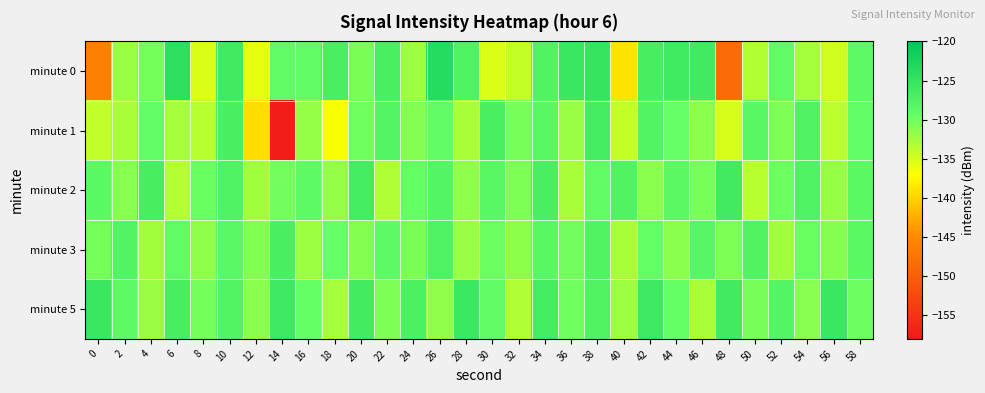

Reading right to left, extract all data points from this chart.

minute 0: 58=-128.8	56=-134.8	54=-132.7	52=-129.0	50=-133.3	48=-148.4	46=-126.2	44=-126.0	42=-126.7	40=-138.9	38=-125.1	36=-125.6	34=-127.6	32=-134.2	30=-135.3	28=-127.3	26=-123.7	24=-132.3	22=-126.9	20=-130.6	18=-126.9	16=-129.0	14=-128.9	12=-135.9	10=-126.1	8=-135.3	6=-124.2	4=-130.4	2=-132.1	0=-146.1
minute 1: 58=-129.3	56=-133.7	54=-127.5	52=-130.8	50=-128.2	48=-135.0	46=-131.4	44=-129.6	42=-127.8	40=-134.2	38=-126.5	36=-132.1	34=-128.3	32=-130.5	30=-127.0	28=-133.0	26=-129.0	24=-131.0	22=-128.0	20=-130.0	18=-136.8	16=-131.9	14=-157.6	12=-139.3	10=-127.0	8=-133.5	6=-132.7	4=-129.2	2=-132.8	0=-134.0
minute 2: 58=-128.6	56=-131.9	54=-127.4	52=-129.8	50=-133.6	48=-126.2	46=-130.4	44=-128.7	42=-131.3	40=-127.6	38=-129.1	36=-132.8	34=-126.9	32=-130.7	30=-128.3	28=-131.6	26=-127.9	24=-129.5	22=-133.2	20=-126.4	18=-131.8	16=-128.9	14=-130.1	12=-132.6	10=-127.3	8=-129.7	6=-133.4	4=-126.8	2=-131.2	0=-128.5
minute 3: 58=-128.5	56=-131.0	54=-129.7	52=-132.6	50=-127.6	48=-130.8	46=-128.1	44=-131.3	42=-129.4	40=-132.8	38=-127.7	36=-130.2	34=-128.2	32=-131.5	30=-129.9	28=-132.1	26=-127.4	24=-130.6	22=-128.8	20=-131.1	18=-129.6	16=-132.3	14=-127.1	12=-130.9	10=-128.4	8=-131.7	6=-129.2	4=-132.5	2=-127.8	0=-130.3
minute 5: 58=-129.8	56=-125.6	54=-131.2	52=-127.9	50=-130.5	48=-126.1	46=-132.9	44=-129.4	42=-125.8	40=-132.3	38=-127.6	36=-130.0	34=-126.5	32=-133.2	30=-129.1	28=-125.7	26=-131.6	24=-127.2	22=-130.8	20=-126.3	18=-132.7	16=-129.5	14=-125.9	12=-131.4	10=-127.8	8=-130.3	6=-126.7	4=-132.1	2=-128.9	0=-125.5